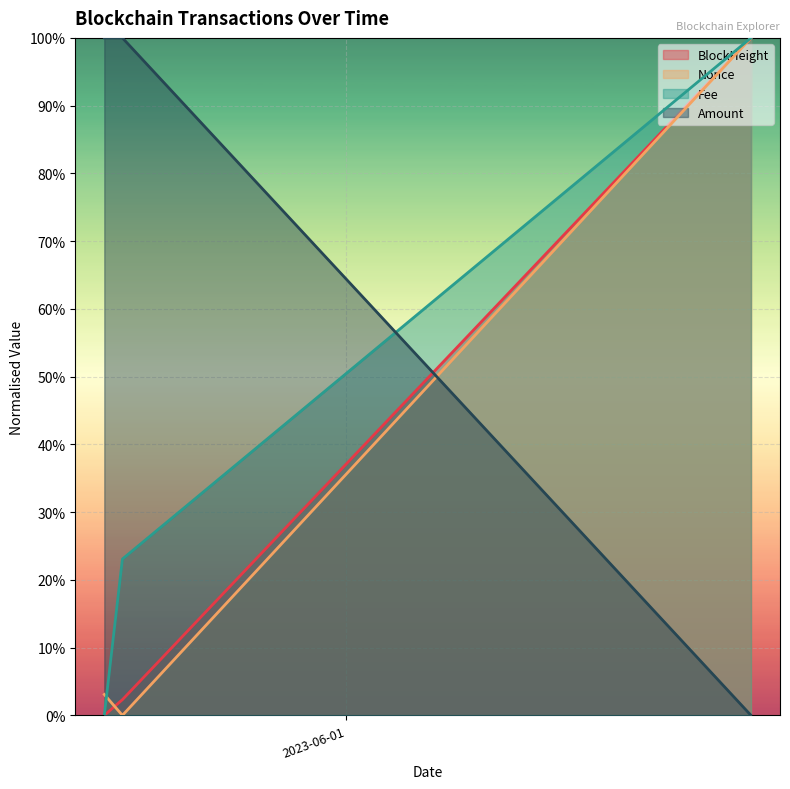

What is the sum of the Fee values at 2023-05-31 14:45:00 and 2023-06-01 16:45:00?

1.2